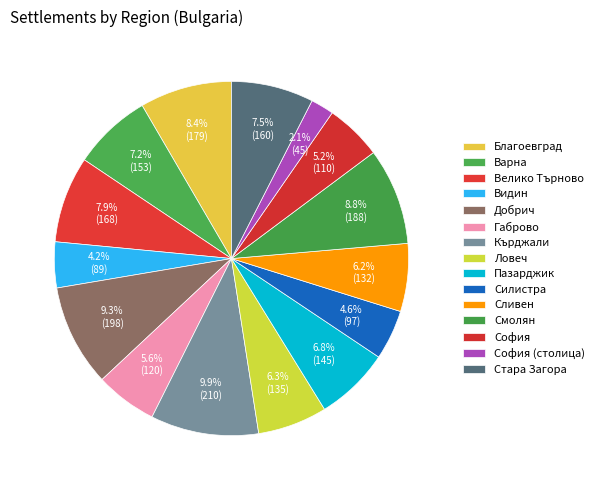

How many slices are in this pie chart?

15